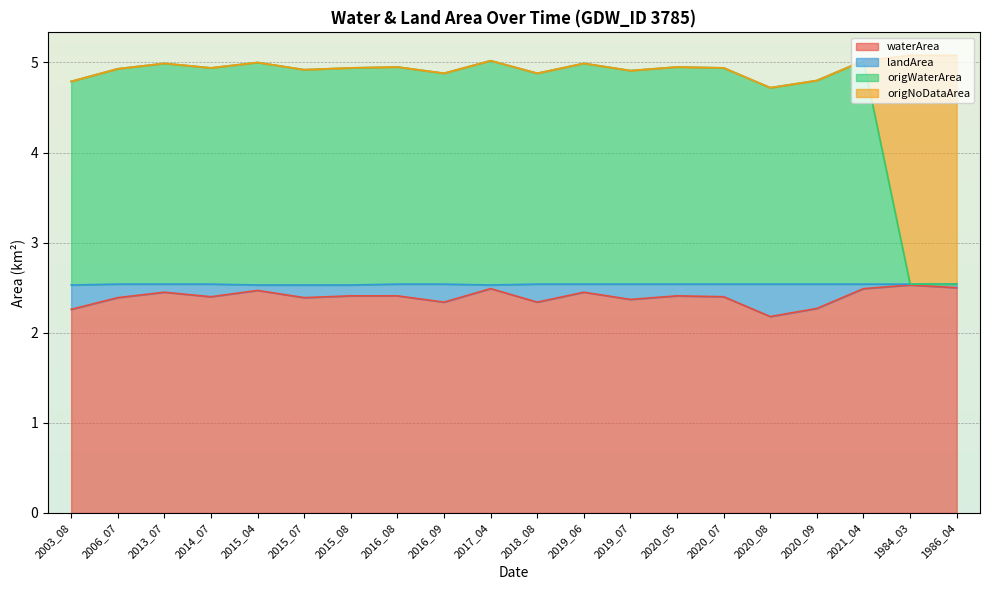

What is the total value across all series at 2015_07?

4.9